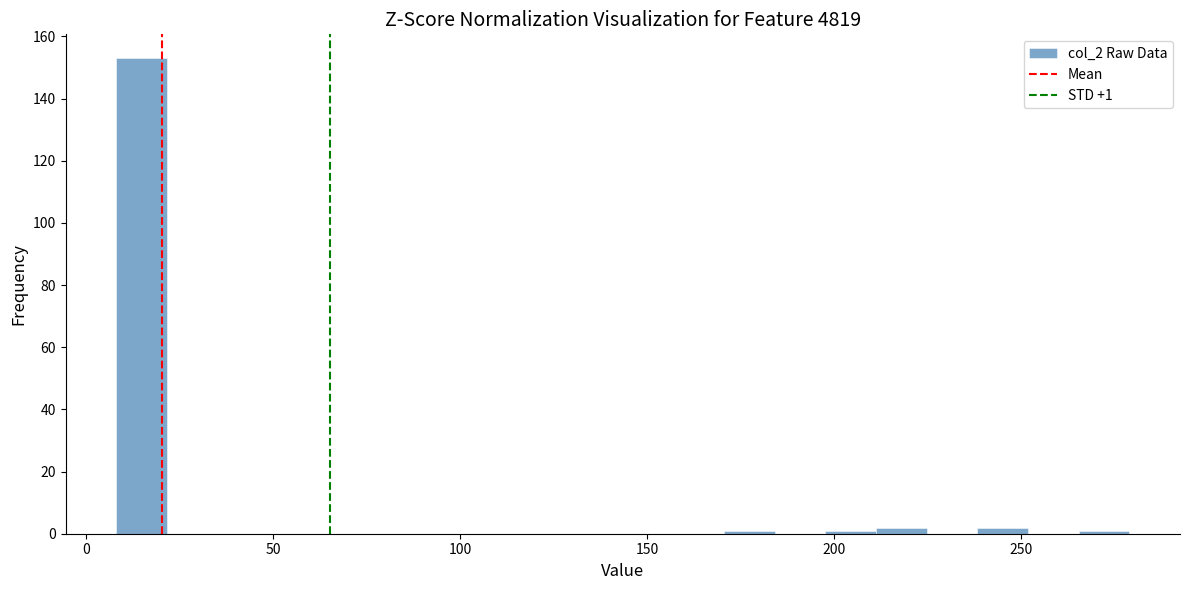

Around what value on the x-axis is the tallest bar? Give the approximate position of its centre, as read against the axis.

15